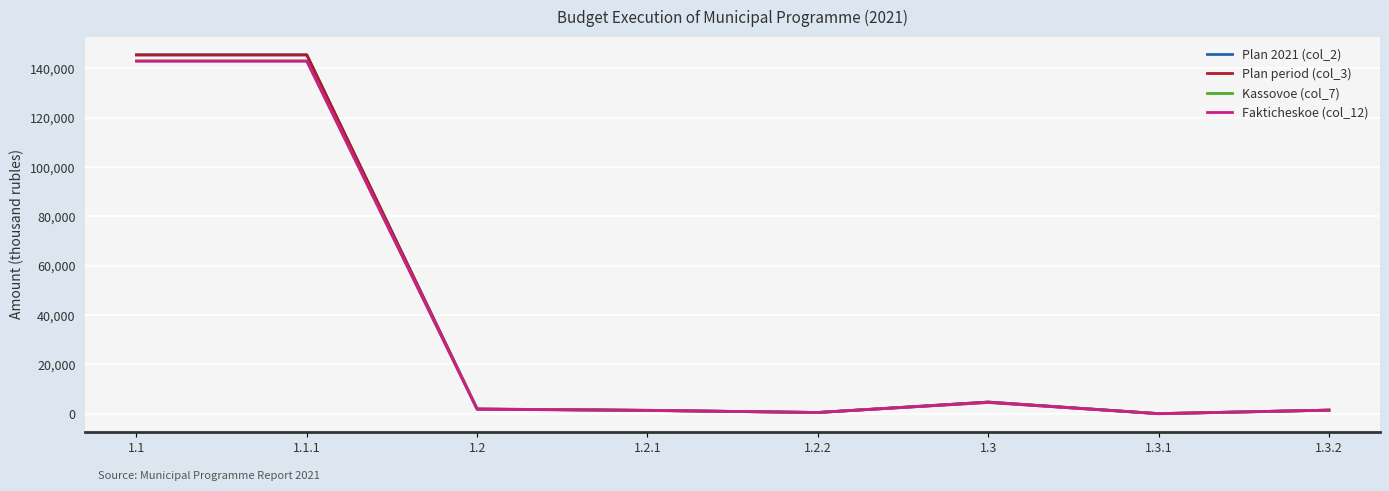

Does the chart display data point markers on the line(s)?

No